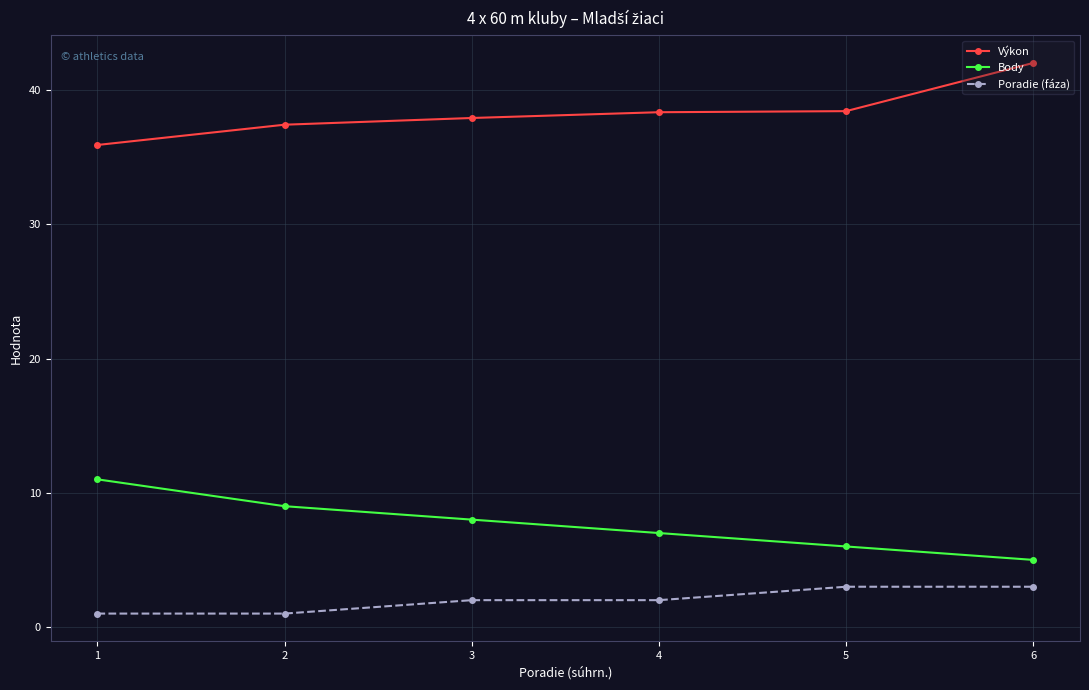

What is the greatest value displayed?

42.0